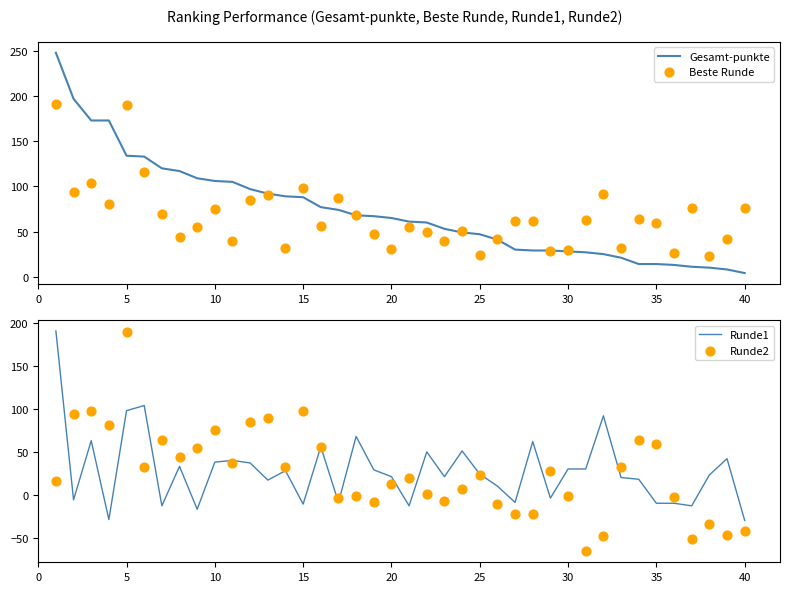

Which series reaches the minimum Y coordinate?

Runde2